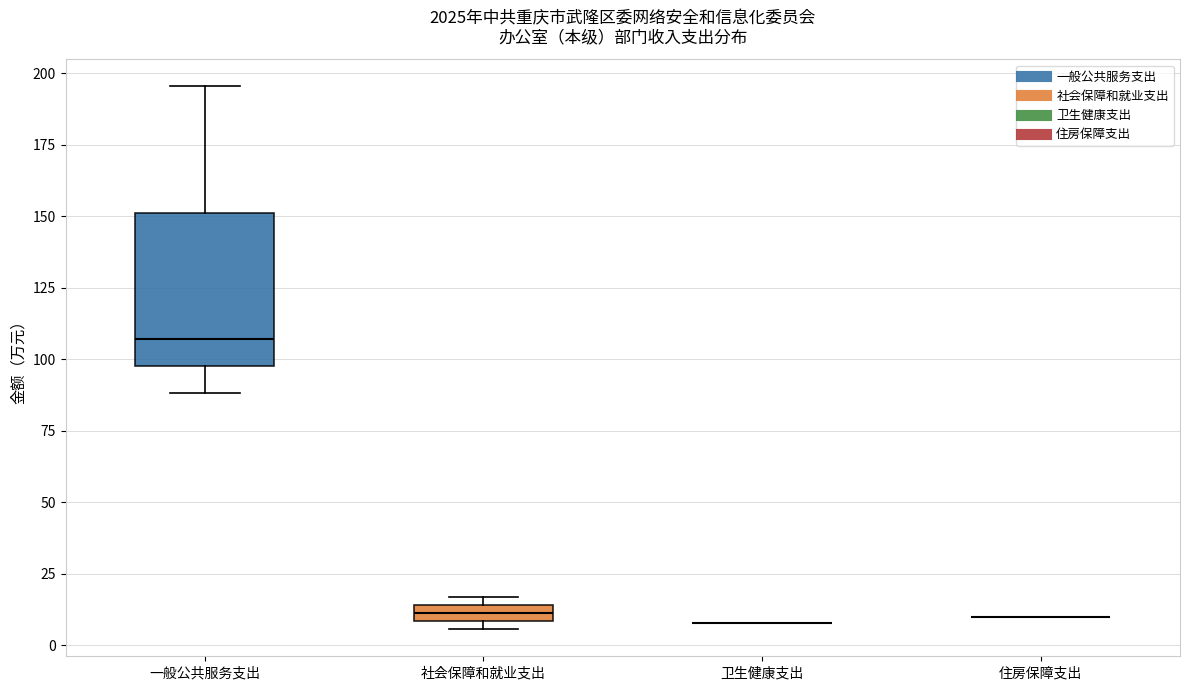

Comparing the boxes themselves (not the whiskers), which one is the tallest?

一般公共服务支出